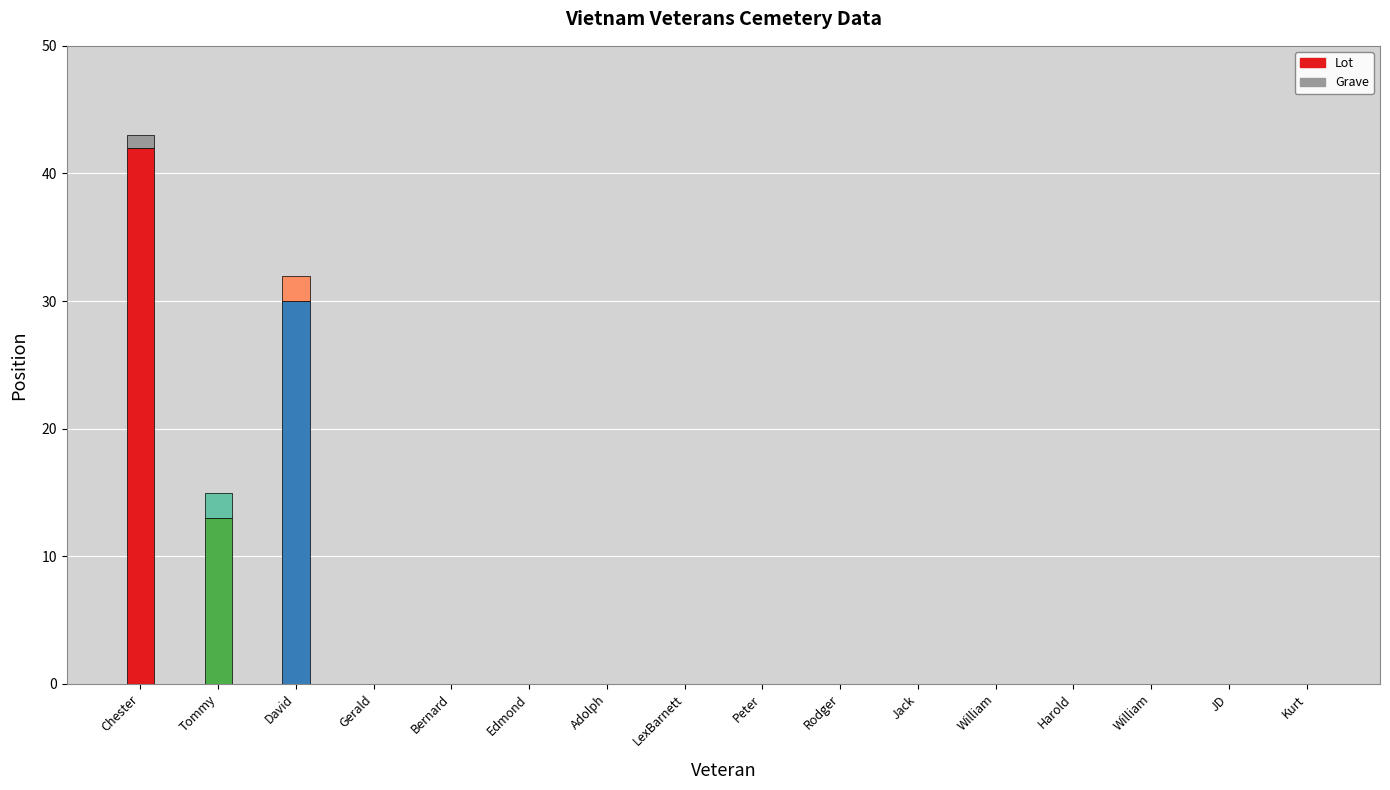

The value of Lot at Adolph is 0. True or false?

True